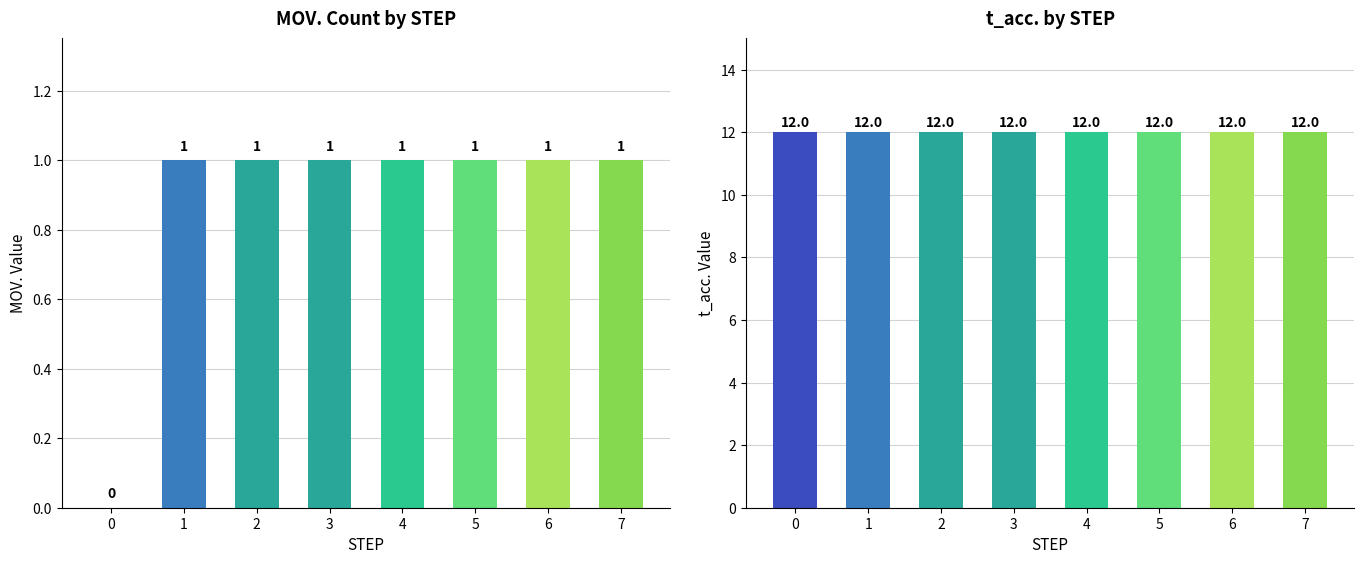

What are all the series names shown in the legend?

MOV., t_acc.